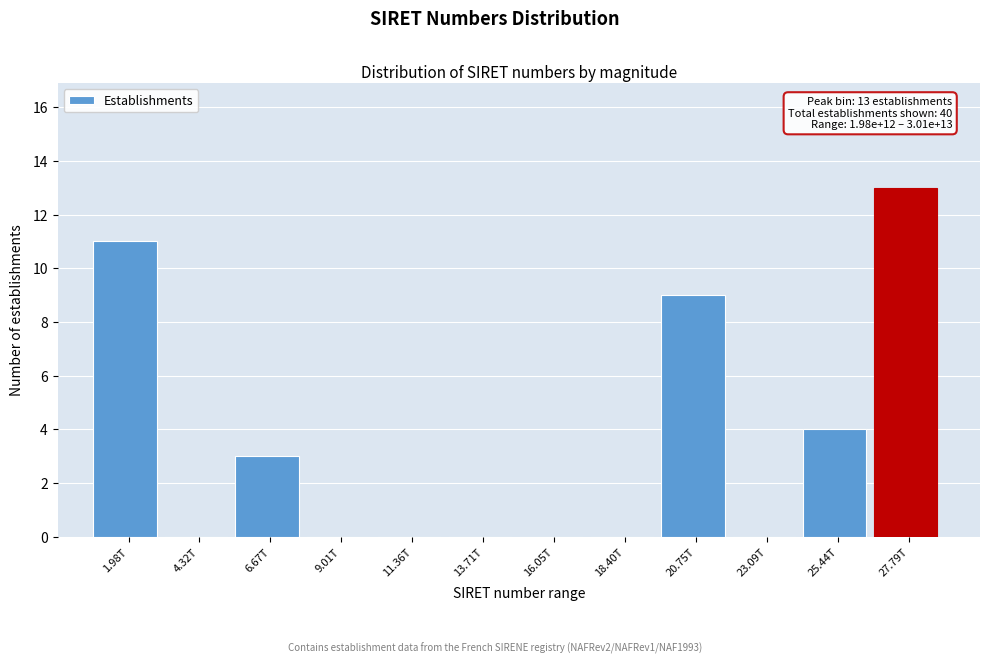

Reading left to right, what are all the values shown in this chart?

1.98T=11	4.32T=0	6.67T=3	9.01T=0	11.36T=0	13.71T=0	16.05T=0	18.40T=0	20.75T=9	23.09T=0	25.44T=4	27.79T=13